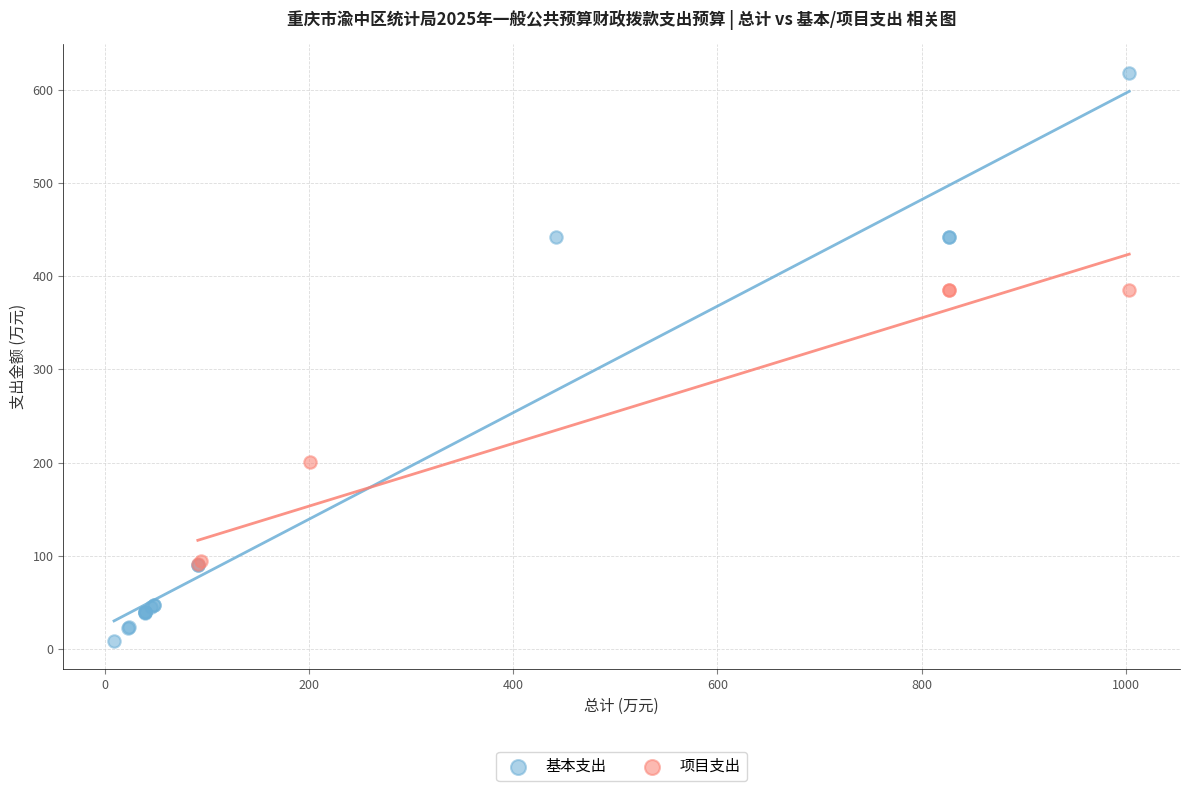

What are all the series names shown in the legend?

基本支出, 项目支出